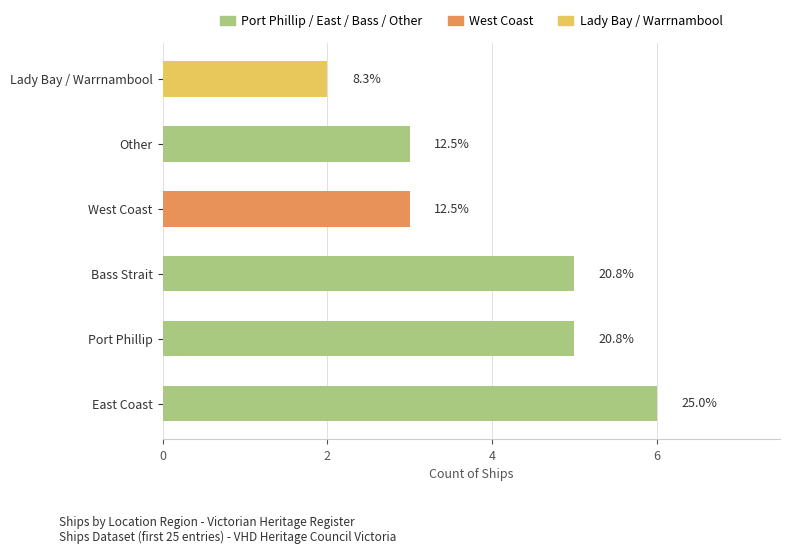

How many bars are there in total?

6